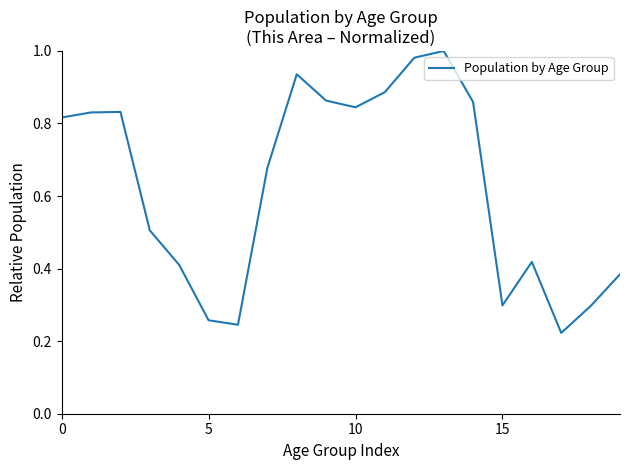

What is the minimum value shown in the chart?

0.2